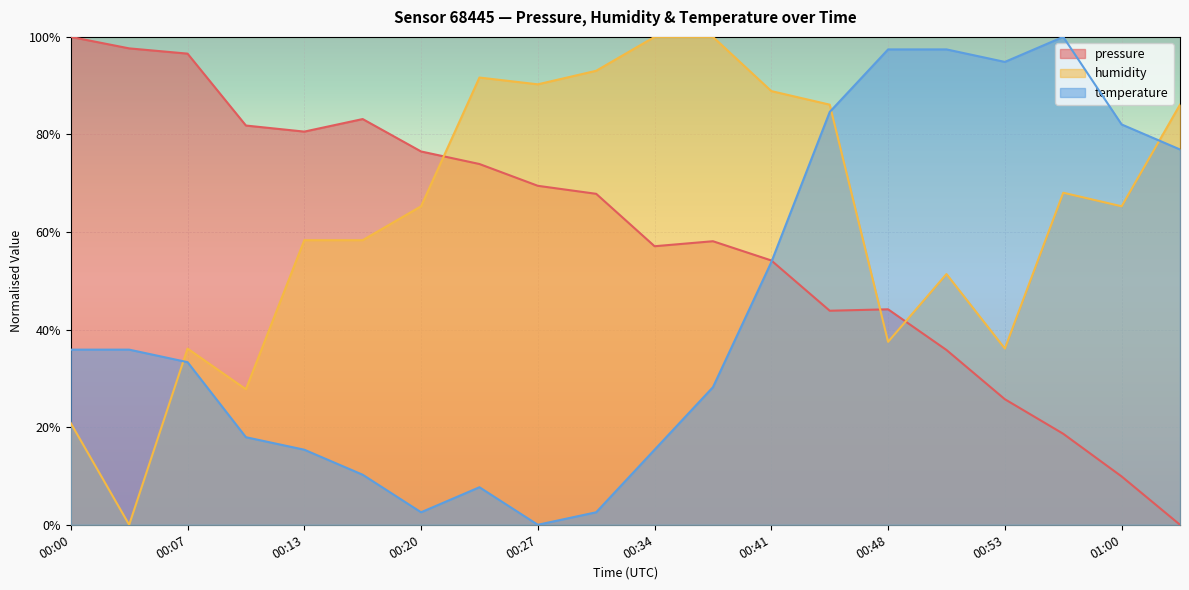

What position from the left is 00:48?

15